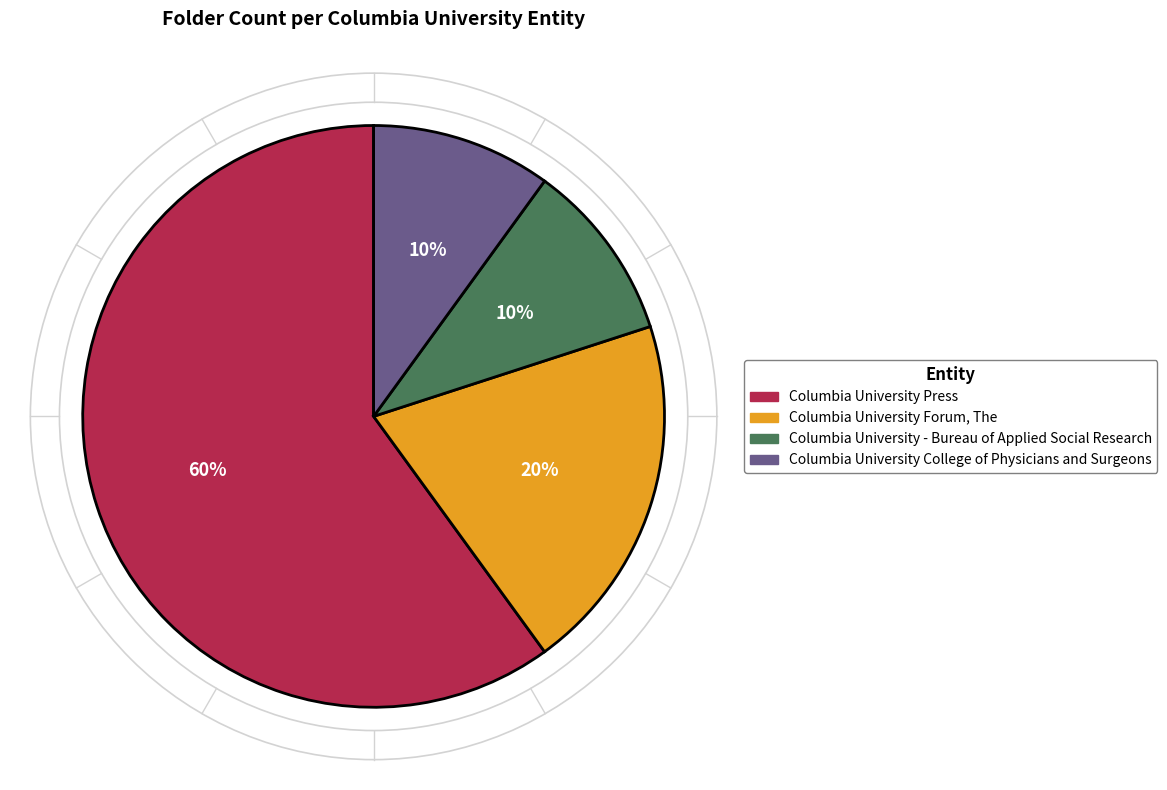

Which has a higher value, Columbia University College of Physicians and Surgeons or Columbia University Forum, The?

Columbia University Forum, The